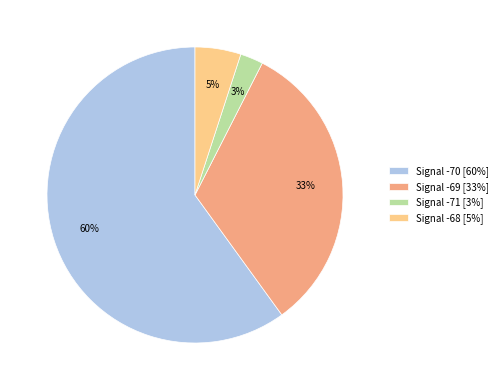

Does Signal -70 [60%] represent more than half of the total?

Yes